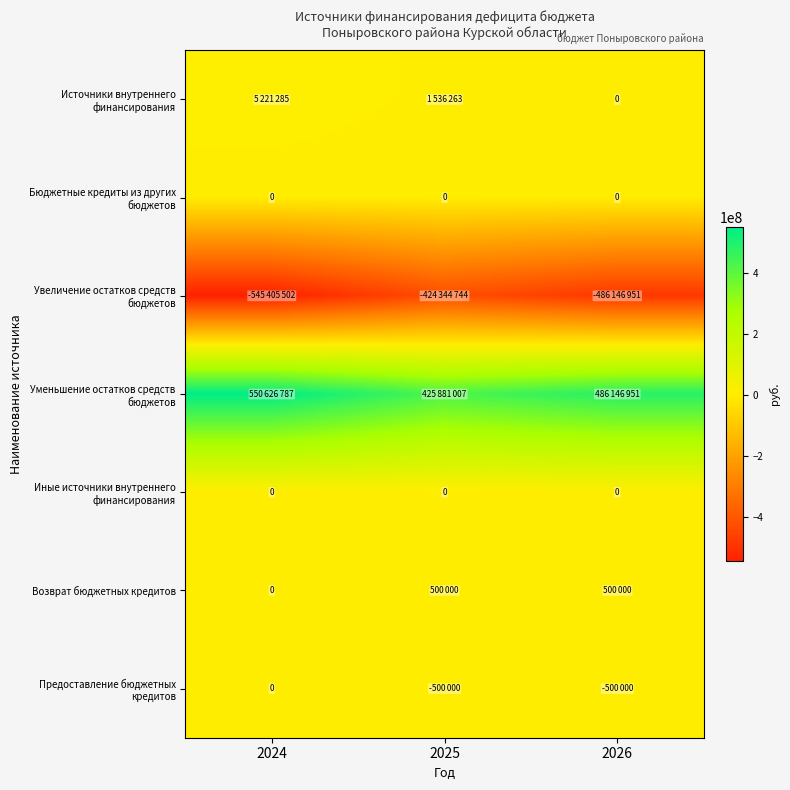

Which category has the highest value in the Бюджетные кредиты из других бюджетов series?

2024